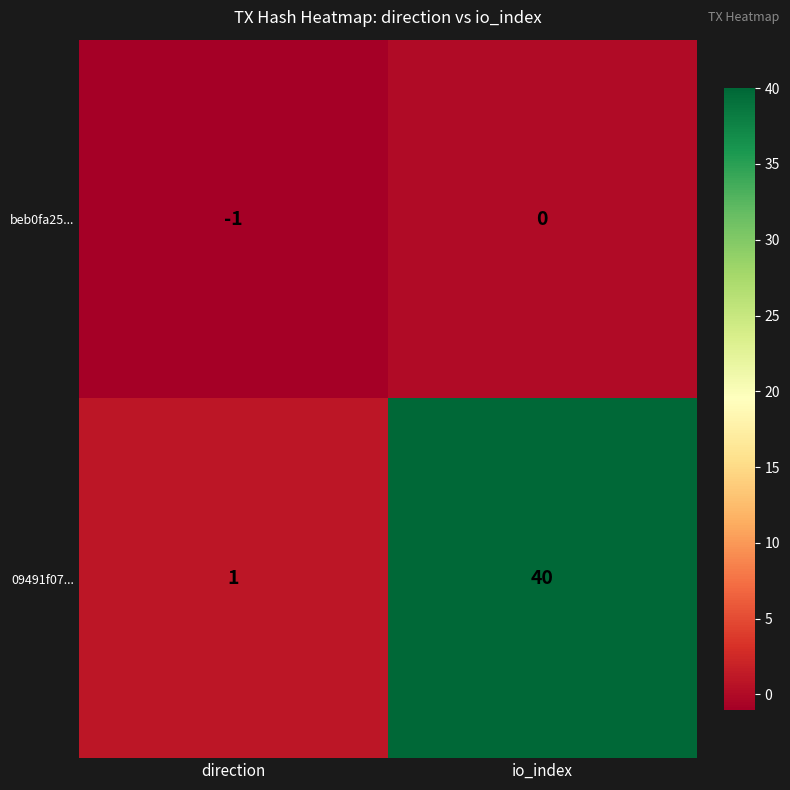

Which series has the largest total across all categories?

09491f07...